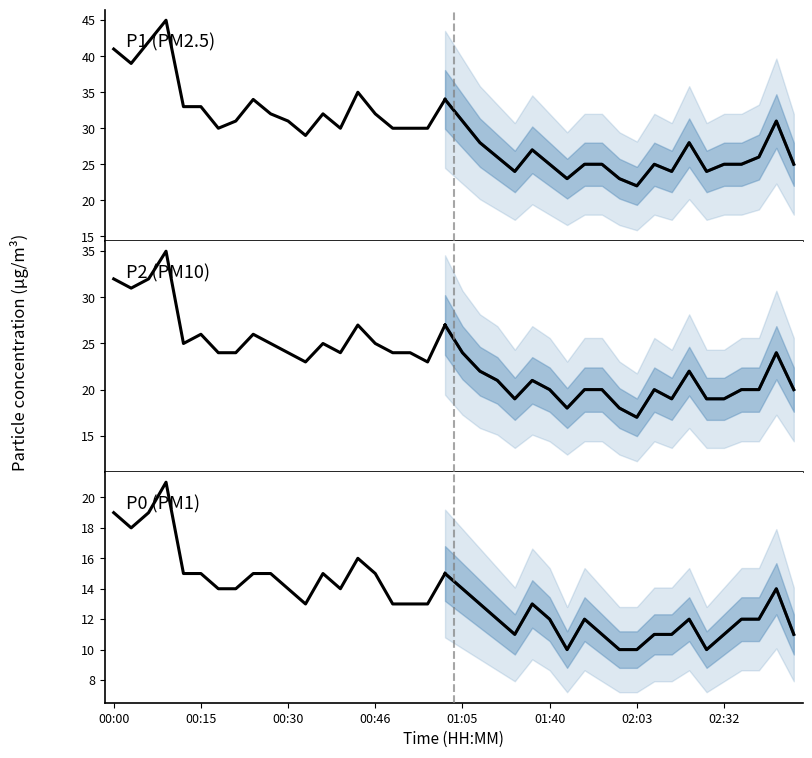

What is the spread (max minus min) of values at 00:43?

19